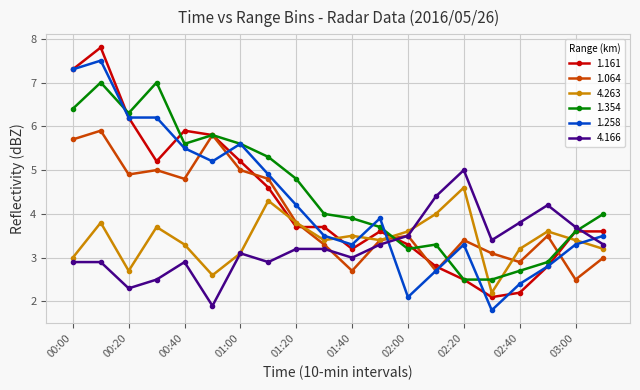

List the series in order of their peak value, lowest first.

4.263, 4.166, 1.064, 1.354, 1.258, 1.161